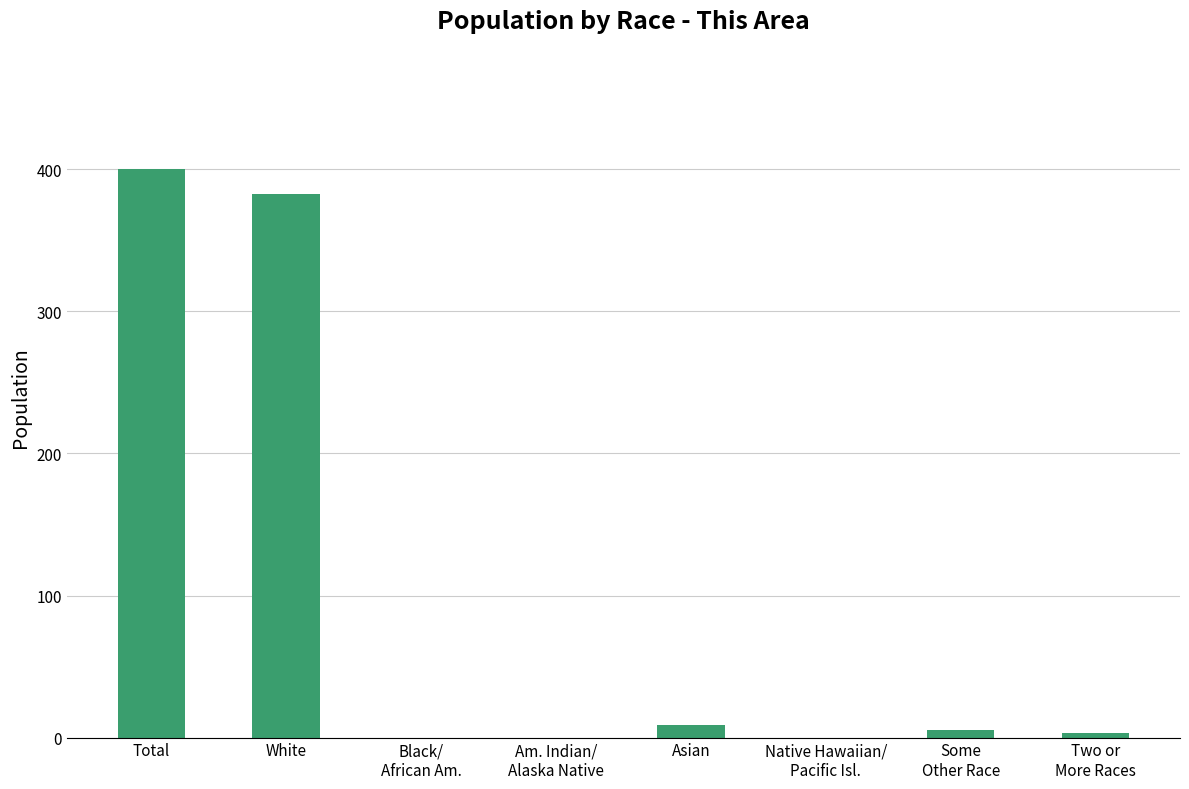

Does the chart contain stacked bars?

No